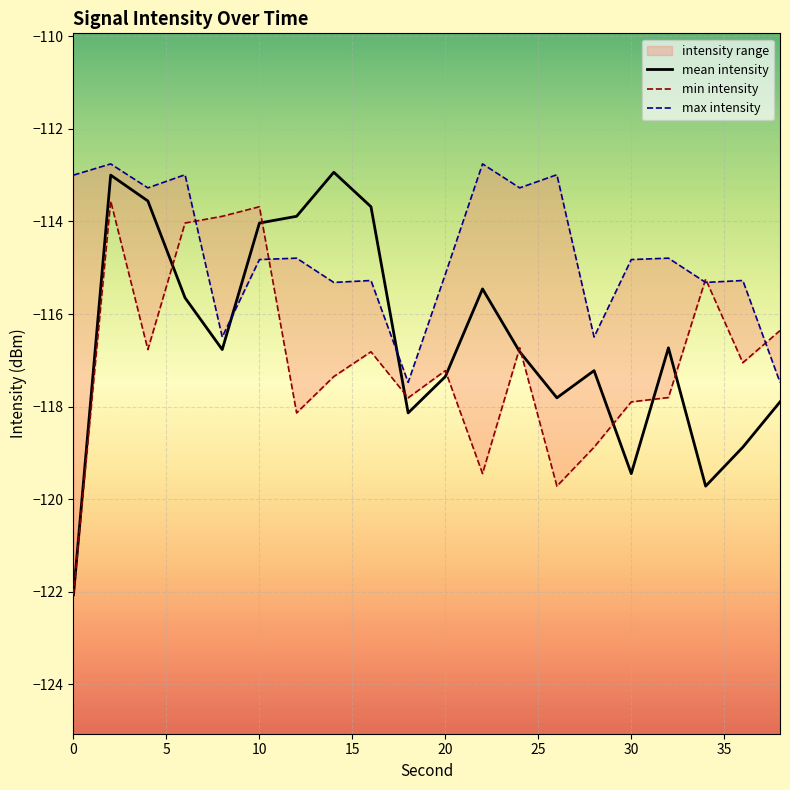

At which label does min_intensity first exceed -117?

2